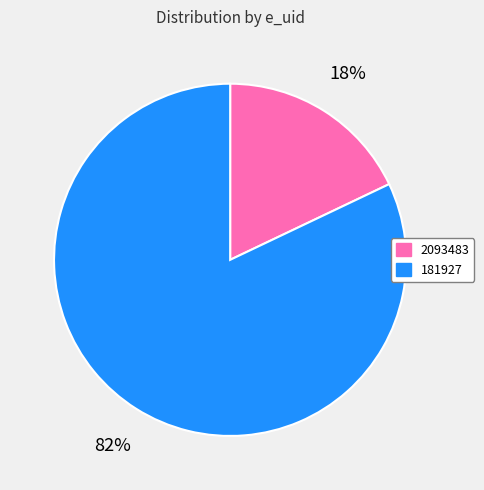

Approximately how many times larger is the value at 2093483 compared to 181927?

0.2